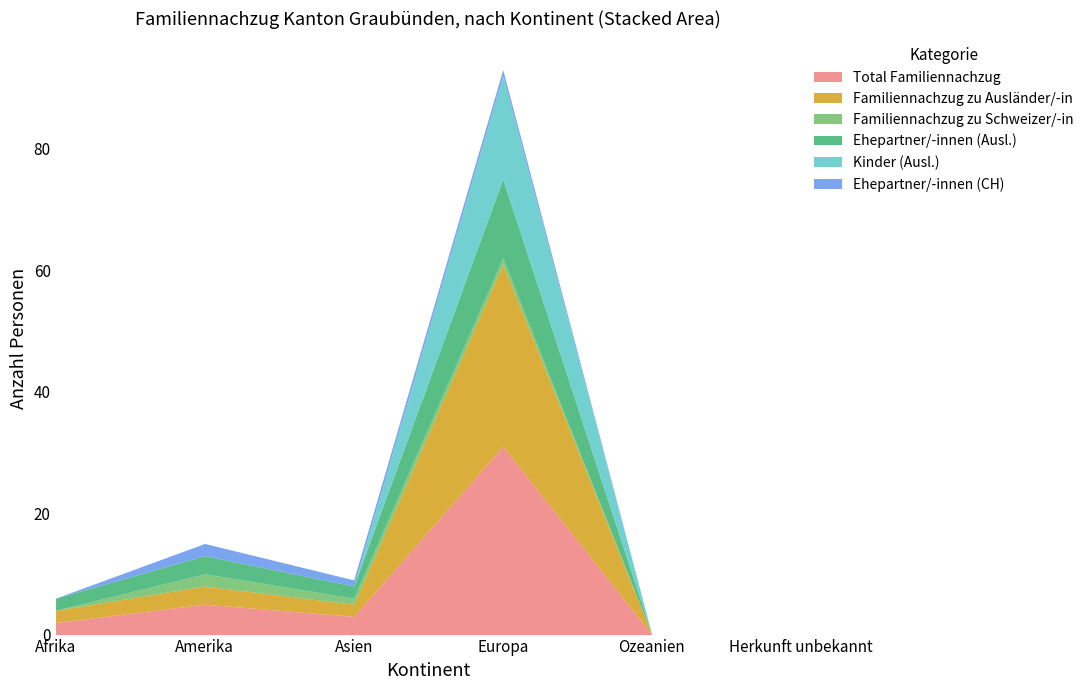

True or false: Ehepartner/-innen (Ausl.) and Familiennachzug zu Ausländer/-in intersect in this chart.

False